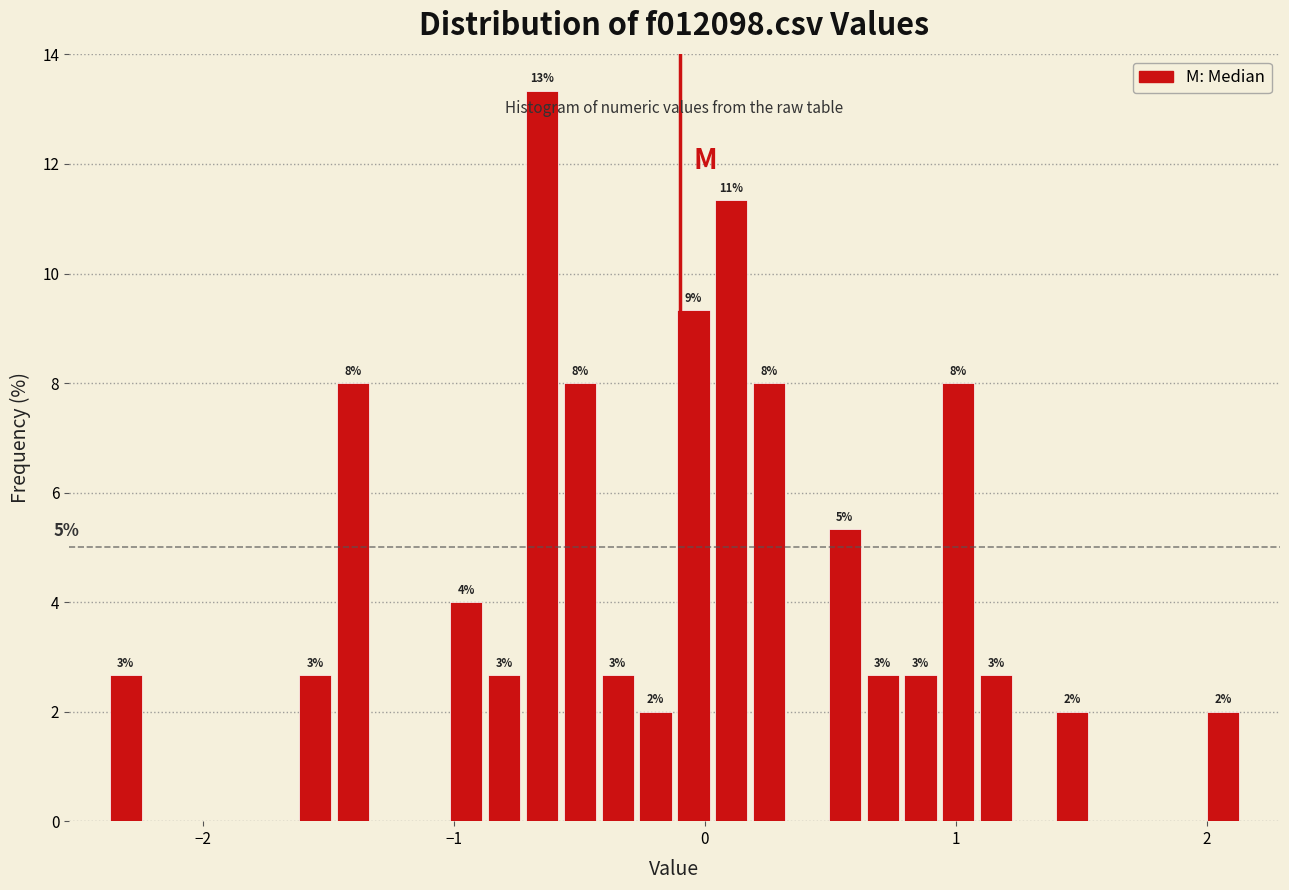

Read against the x-axis, roughly where is the centre of the tallest bar?

-0.6